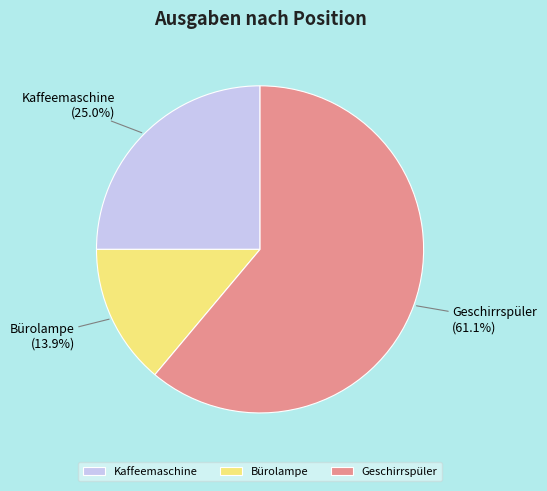

True or false: Geschirrspüler accounts for 61% of the total.

True